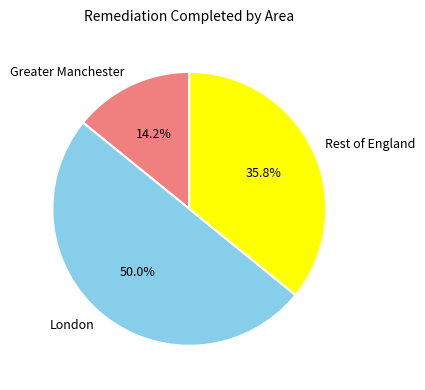

Count the number of slices in the pie.

3